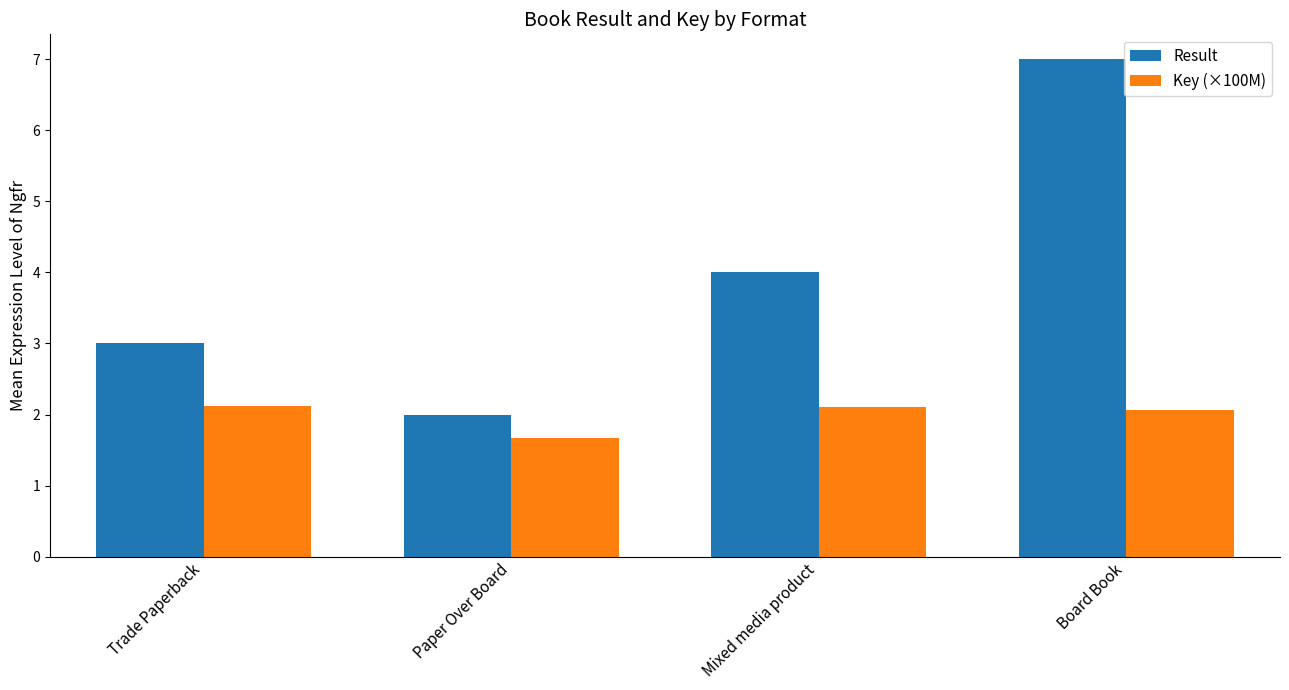

What position from the left is Mixed media product?

3